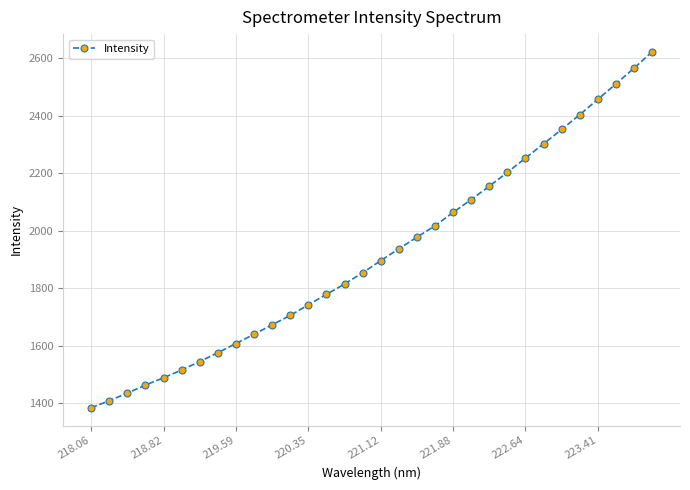

What is the difference between the second highest and minimum values?

1181.1